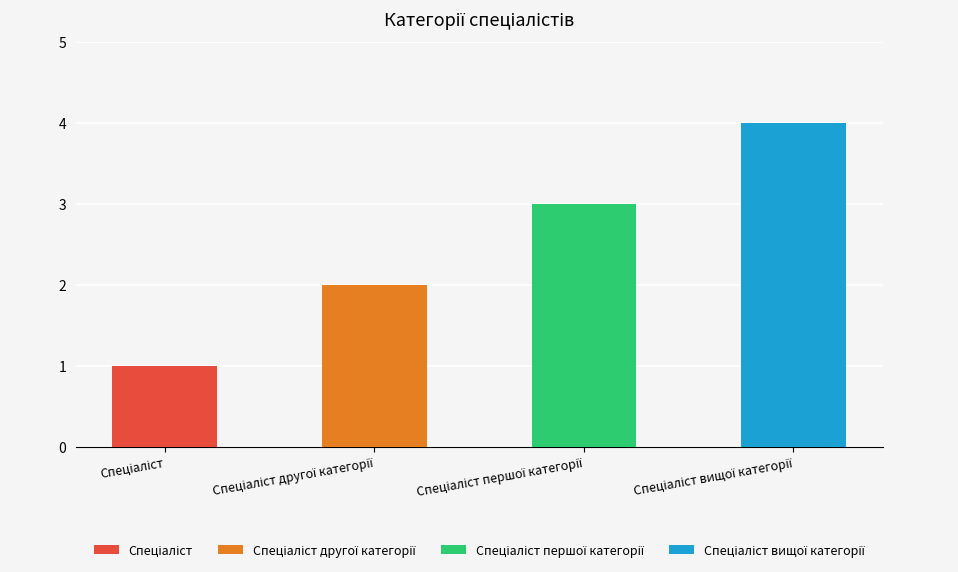

Is it true that the value at Спеціаліст вищої категорії is 7?

False